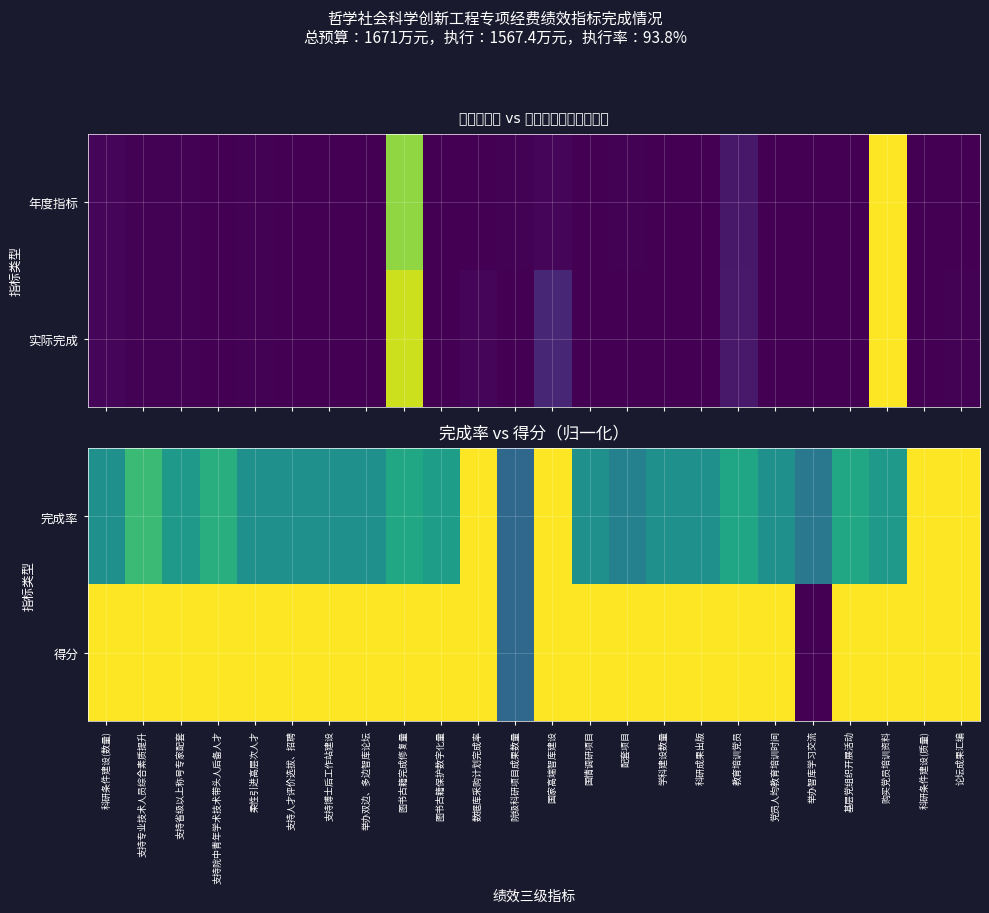

What is the maximum value shown in the chart?

1.0